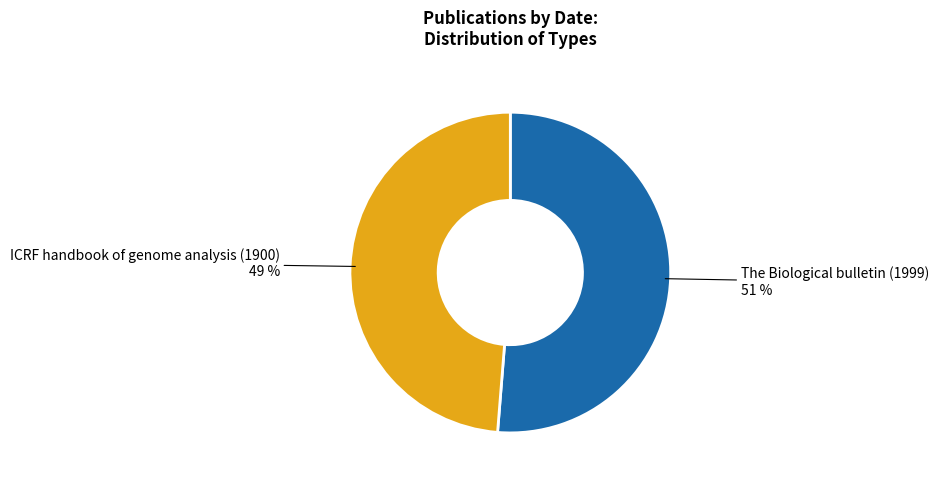

Which category has the smallest portion of the pie?

ICRF handbook of genome analysis (1900)